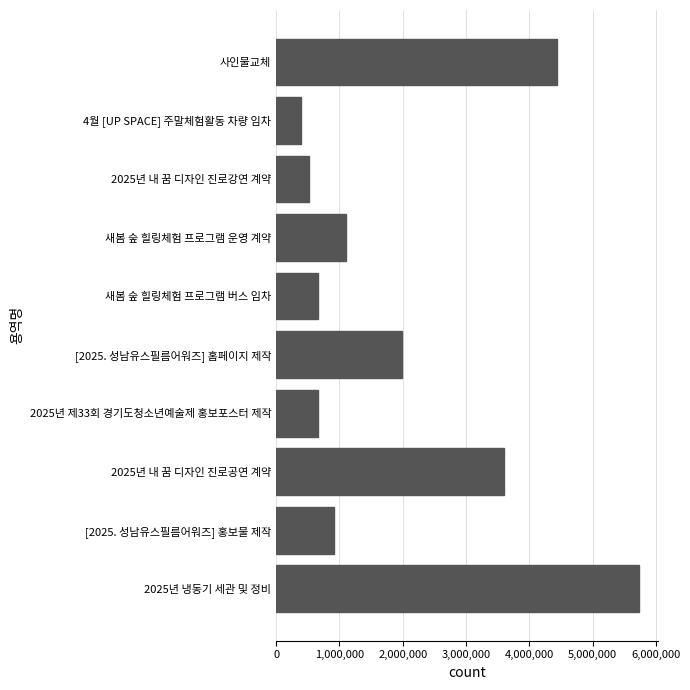

What is the change in value from 4월 [UP SPACE] 주말체험활동 차량 임차 to 2025년 냉동기 세관 및 정비?

+5353000